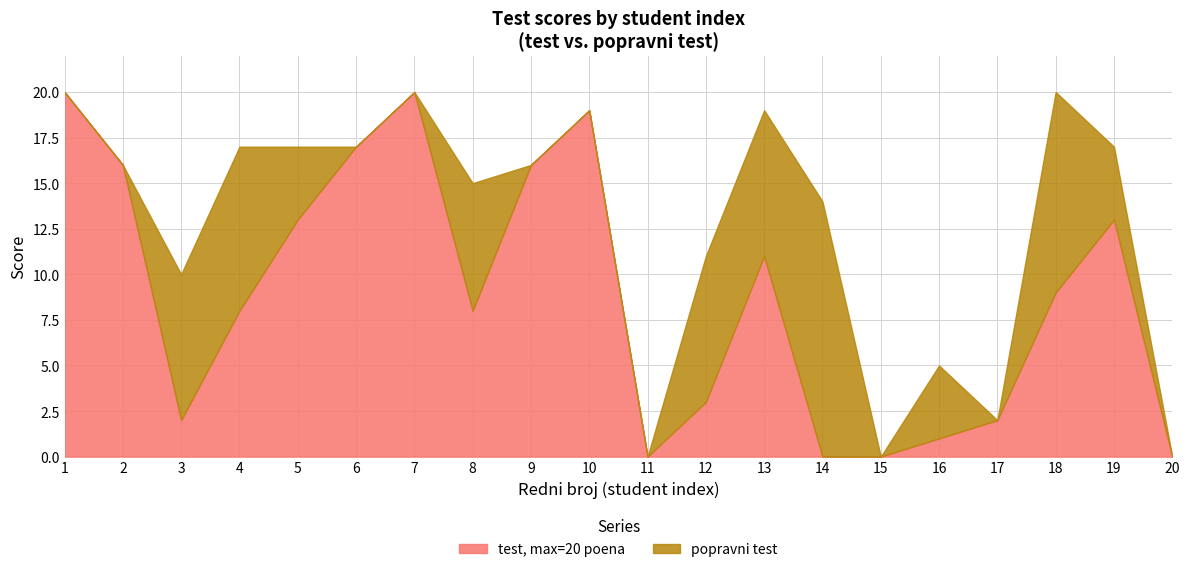

How many data points in popravni test are less than 4?

10